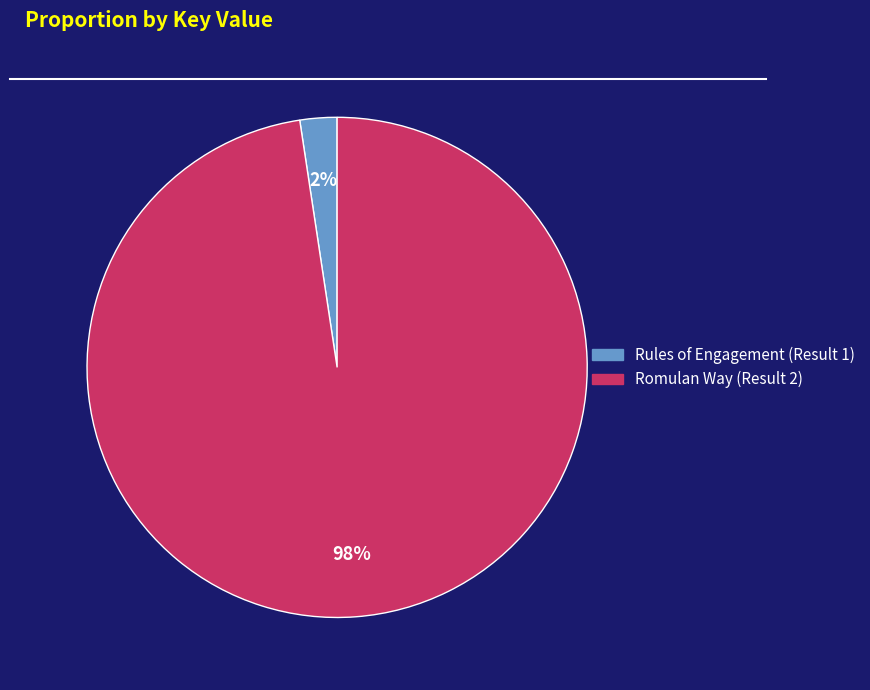

Is the sum of Rules of Engagement (Result 1) and Romulan Way (Result 2) greater than half?

Yes